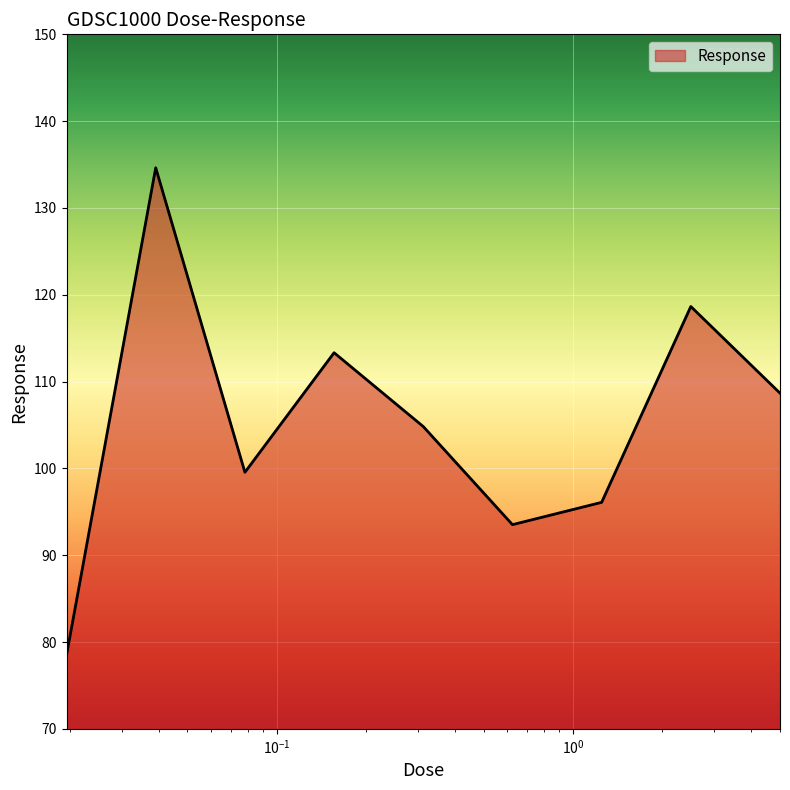

What is the difference between the maximum and minimum values?

56.1